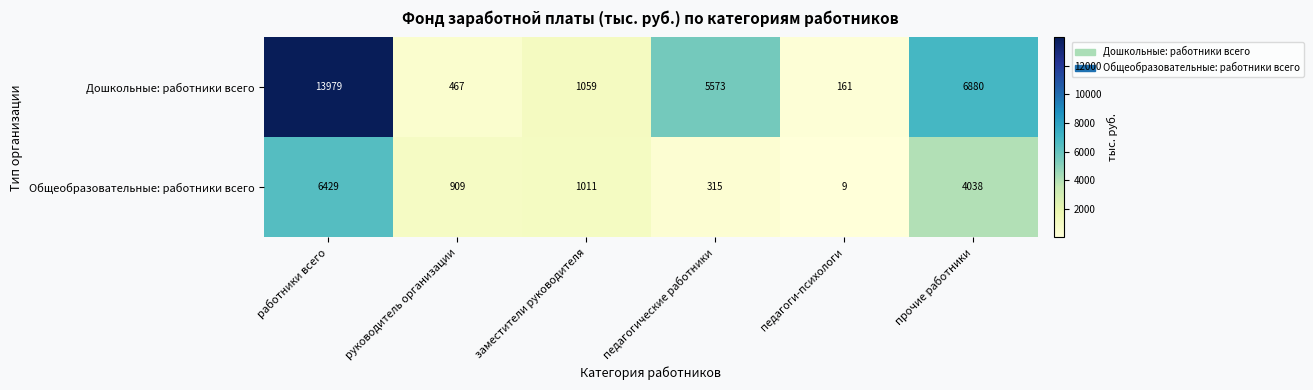

Reading left to right, extract all data points from this chart.

Дошкольные: работники всего: 13979	467	1059	5573	161	6880
Общеобразовательные: работники всего: 6429	909	1011	315	9	4038